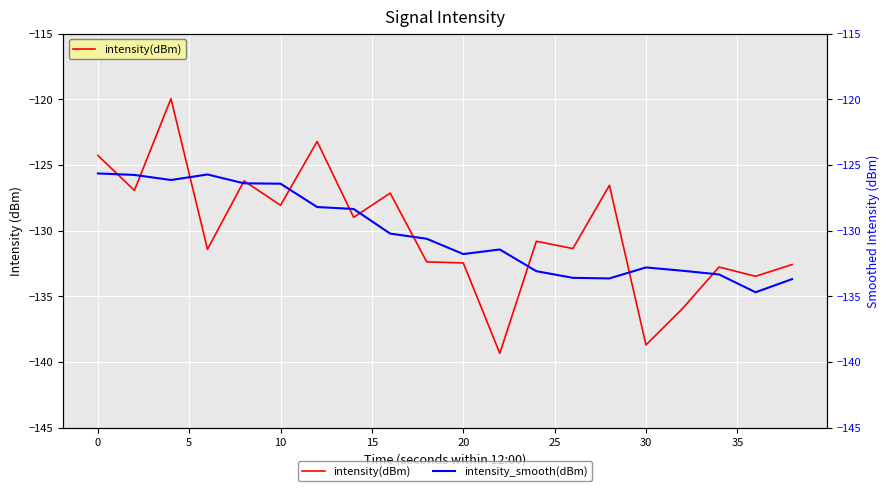

How many data points in intensity_smooth(dBm) are above -130?

8